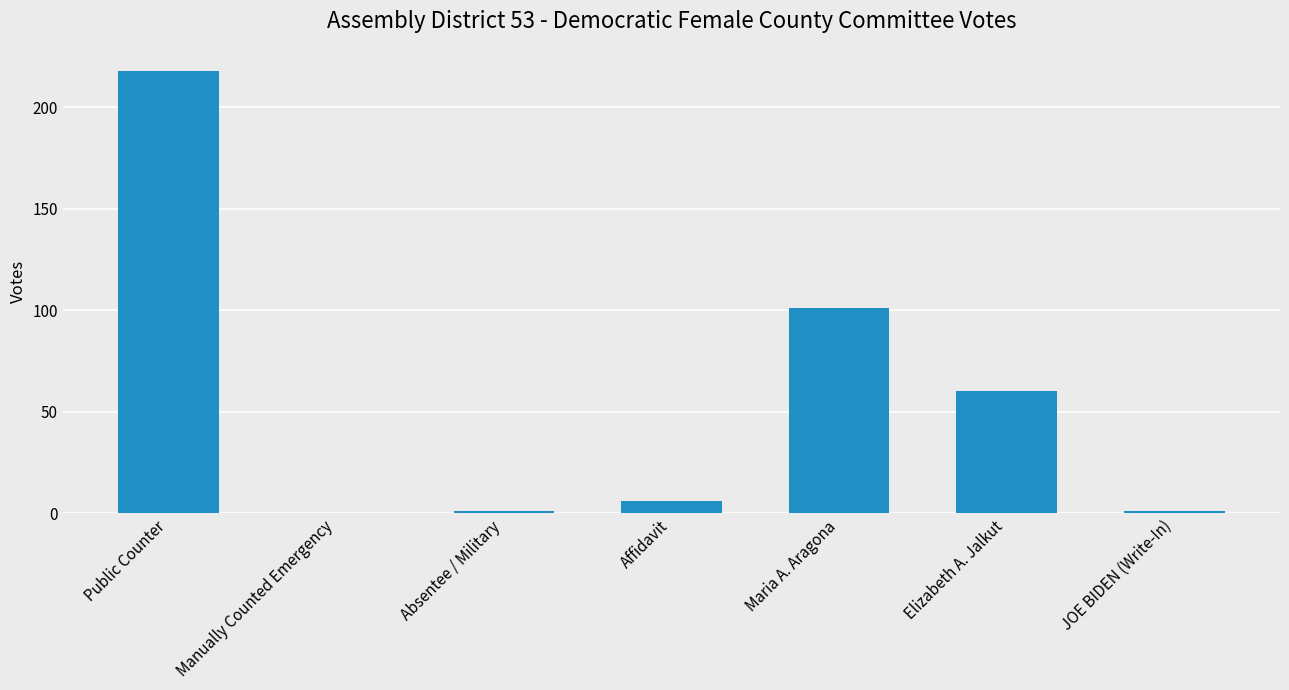

What is the change in value from Absentee / Military to Maria A. Aragona?

+100